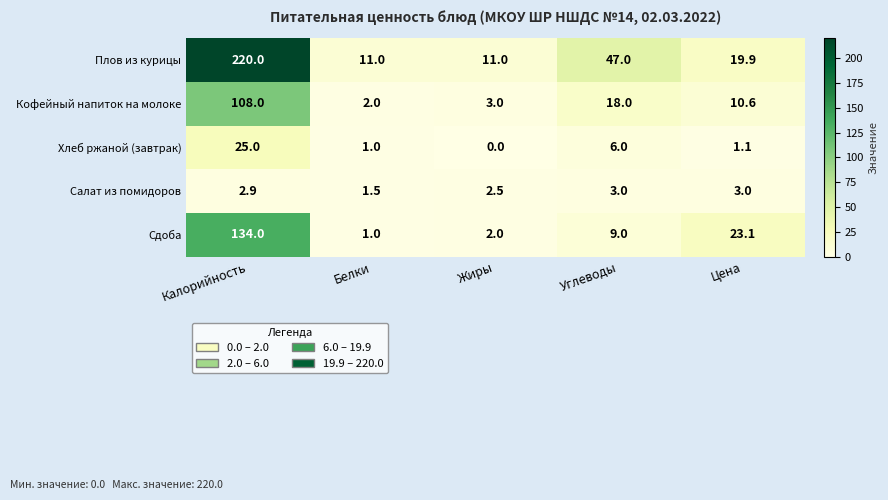

Which series has the largest range (max minus min)?

Плов из курицы